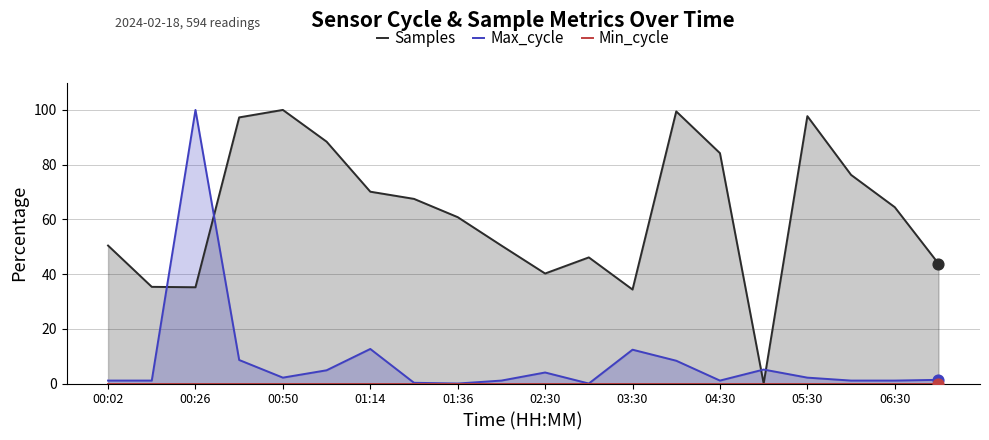

Which series contains the highest Y value?

Samples